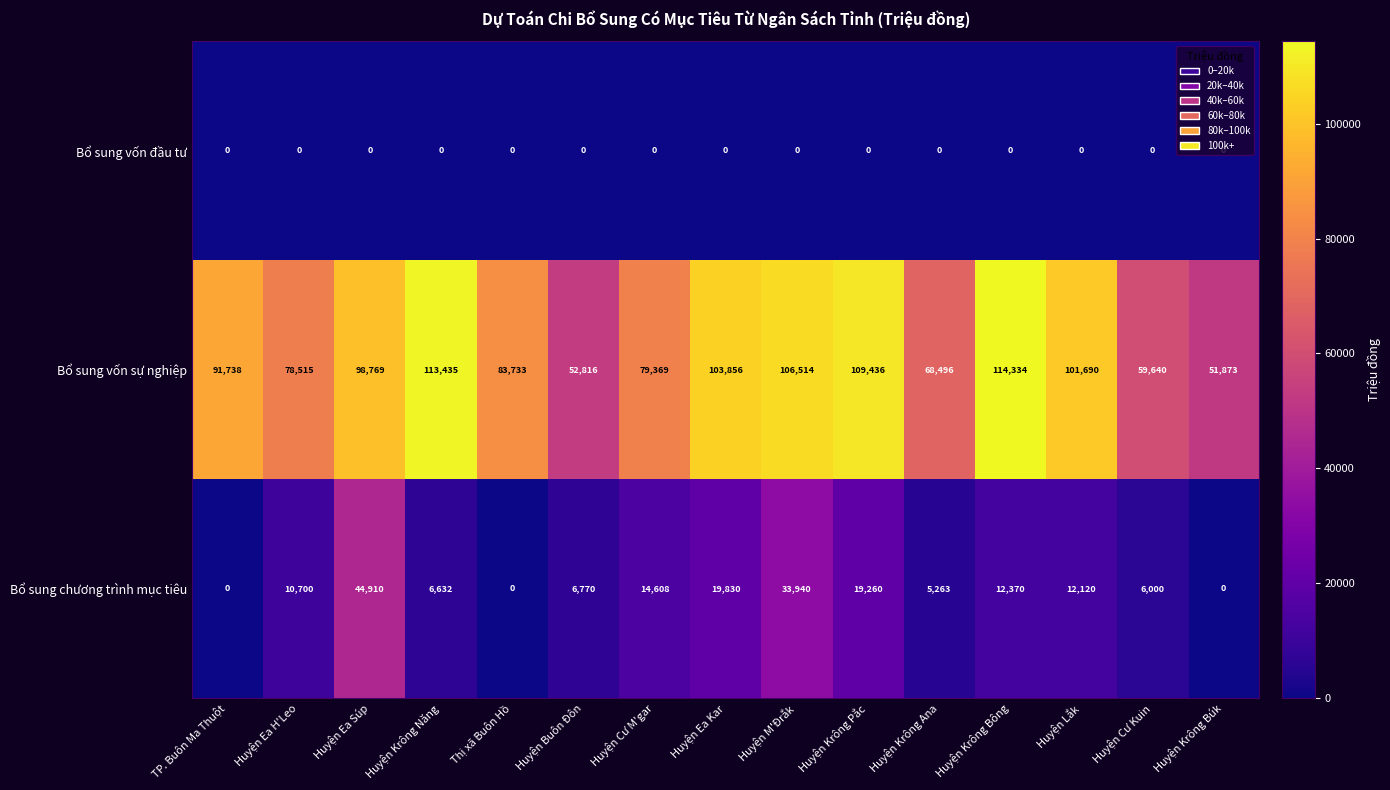

Between Huyện Cư M'gar and Huyện Krông Bông, which series saw the biggest shift?

Bổ sung vốn sự nghiệp